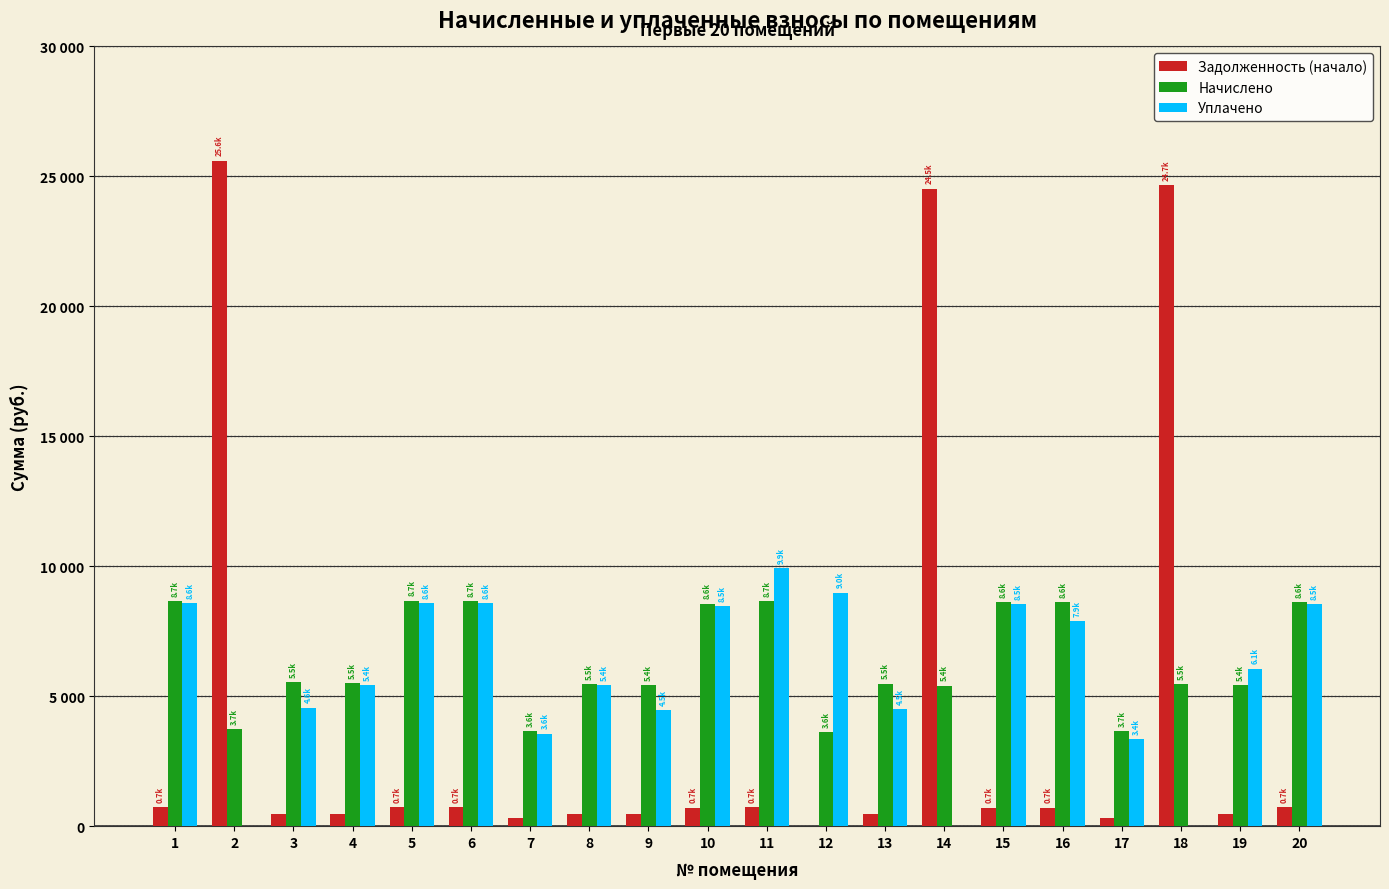

At 20, list the series in order from largest to smallest.

Начислено, Уплачено, Задолженность (начало)